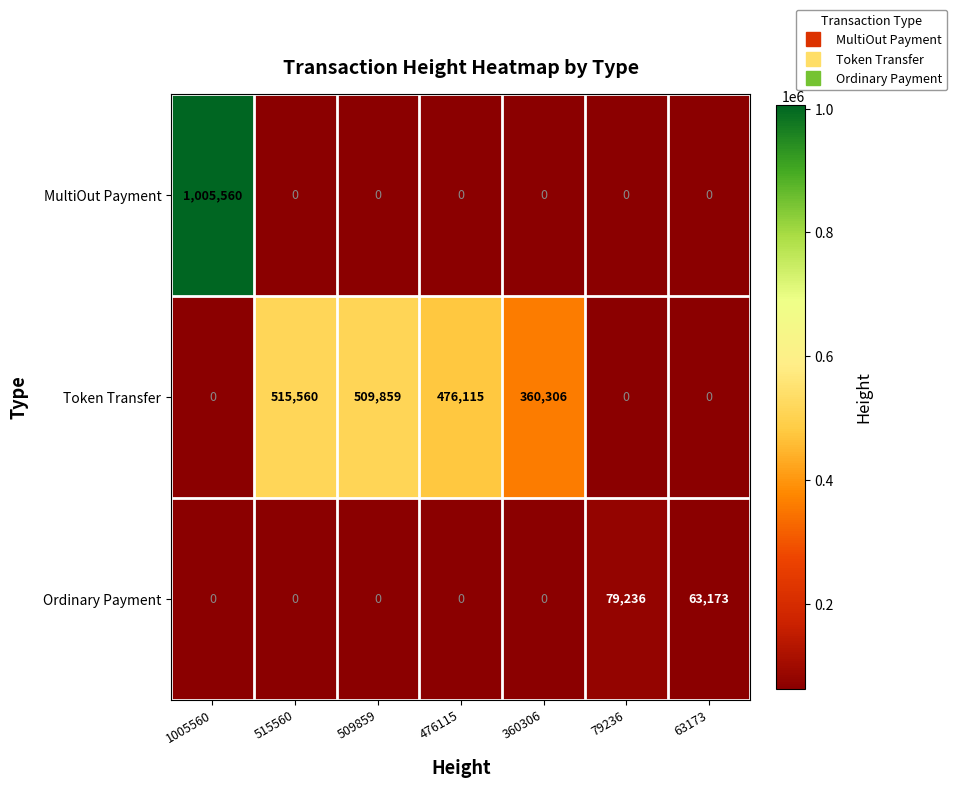

True or false: MultiOut Payment has a value of 1005560 at 1005560.

True